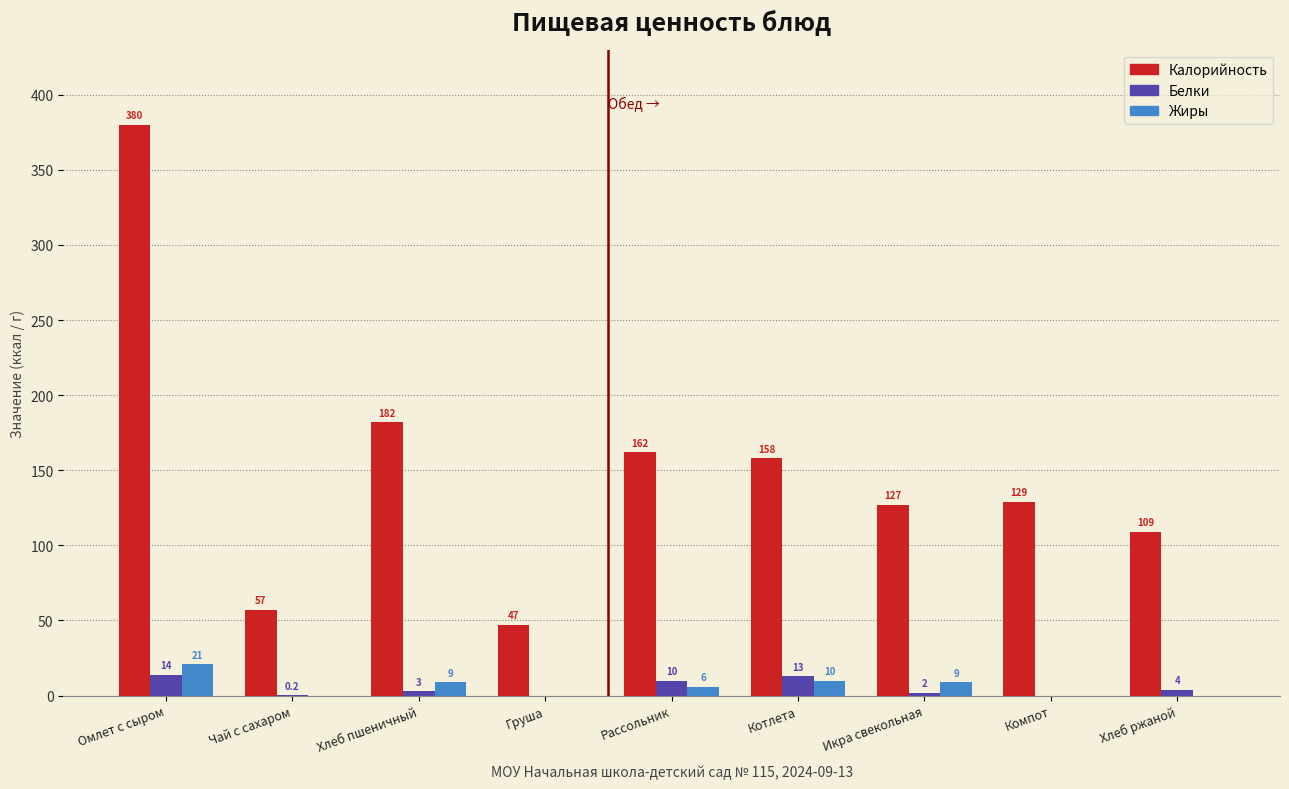

Reading right to left, extract all data points from this chart.

Калорийность: Хлеб ржаной=109.0	Компот=129.0	Икра свекольная=127.0	Котлета=158.0	Рассольник=162.0	Груша=47.0	Хлеб пшеничный=182.0	Чай с сахаром=57.0	Омлет с сыром=380.0
Белки: Хлеб ржаной=4.0	Компот=0.0	Икра свекольная=2.0	Котлета=13.0	Рассольник=10.0	Груша=0.0	Хлеб пшеничный=3.0	Чай с сахаром=0.2	Омлет с сыром=14.0
Жиры: Хлеб ржаной=0.0	Компот=0.0	Икра свекольная=9.0	Котлета=10.0	Рассольник=6.0	Груша=0.0	Хлеб пшеничный=9.0	Чай с сахаром=0.0	Омлет с сыром=21.0